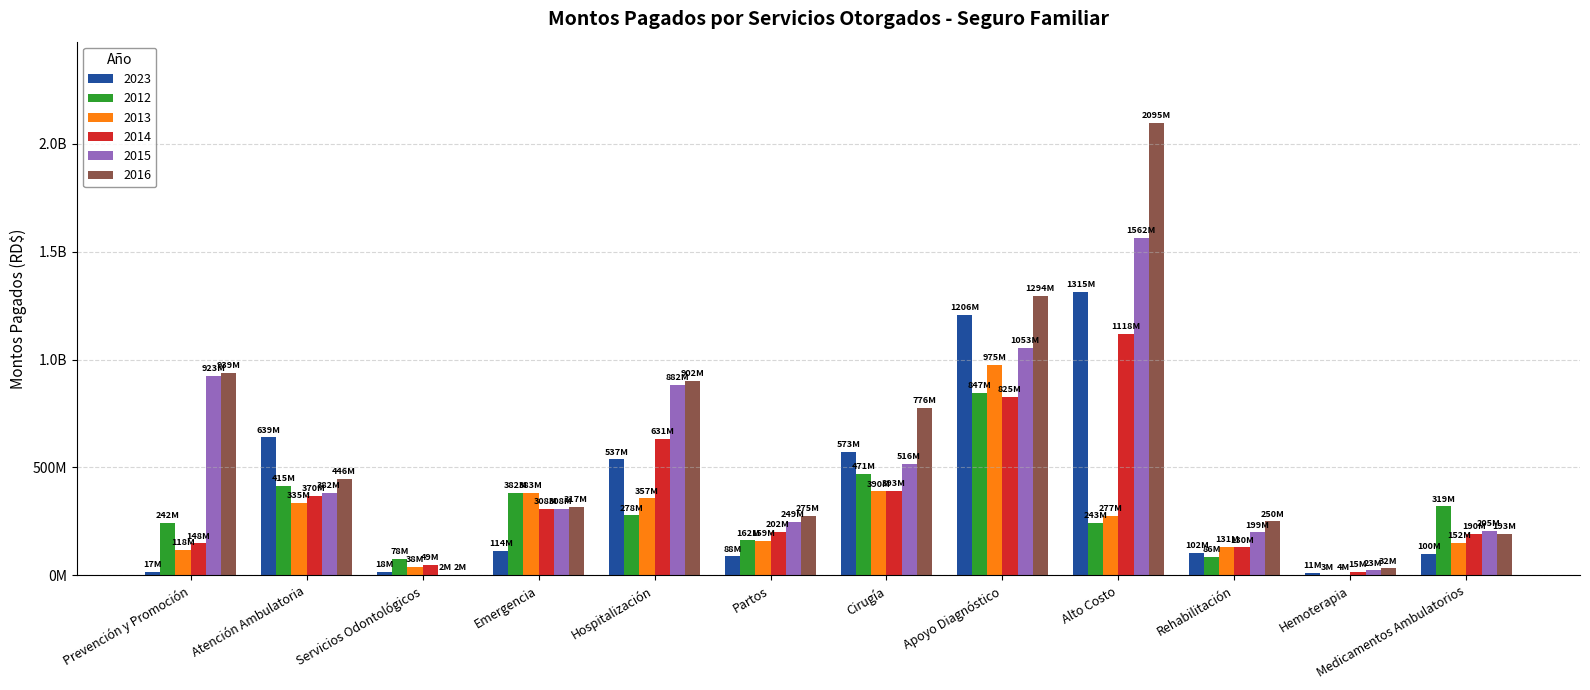

Does the chart contain stacked bars?

No